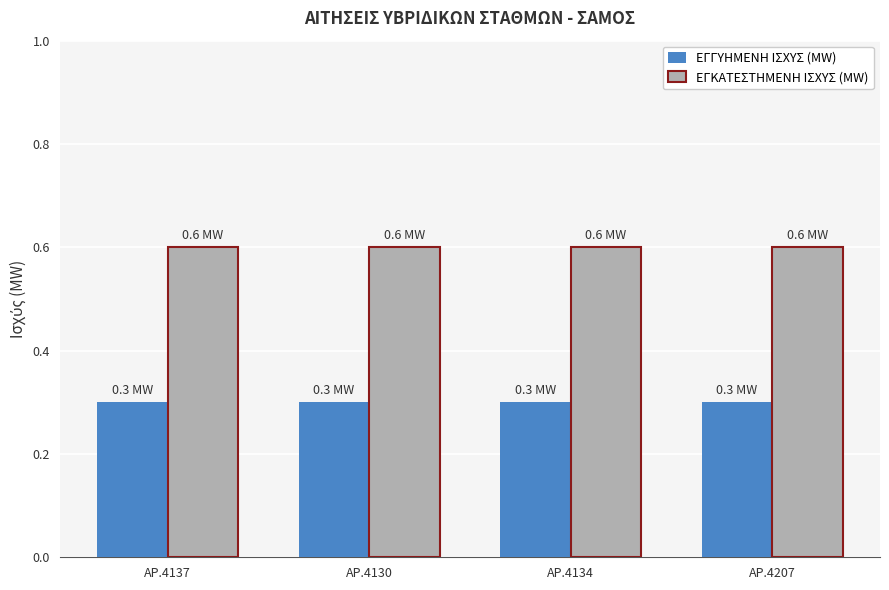

What is the sum of the ΕΓΚΑΤΕΣΤΗΜΕΝΗ ΙΣΧΥΣ (MW) values at ΑΡ.4207 and ΑΡ.4130?

1.2